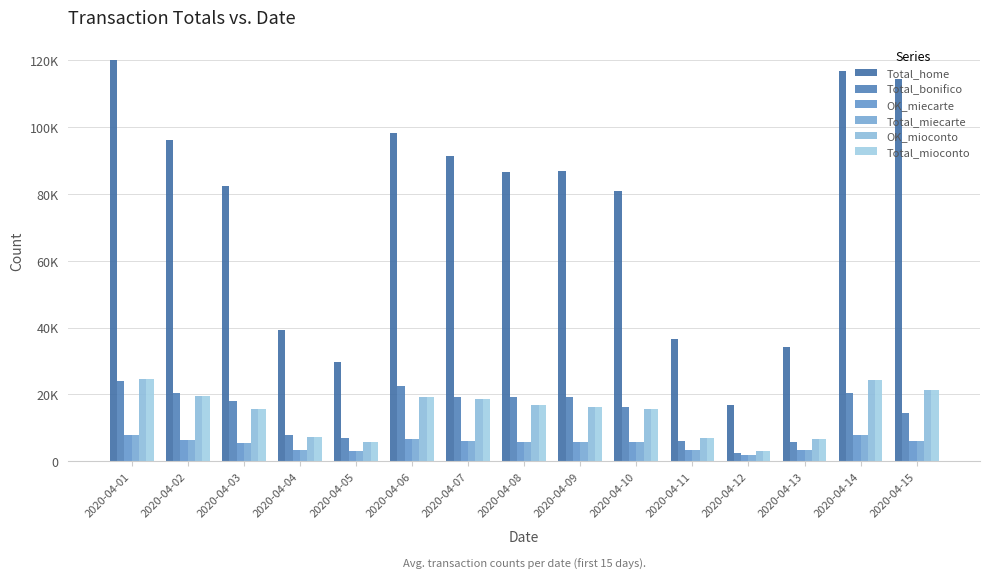

Is it true that Total_mioconto equals 6695 at 2020-04-13?

True